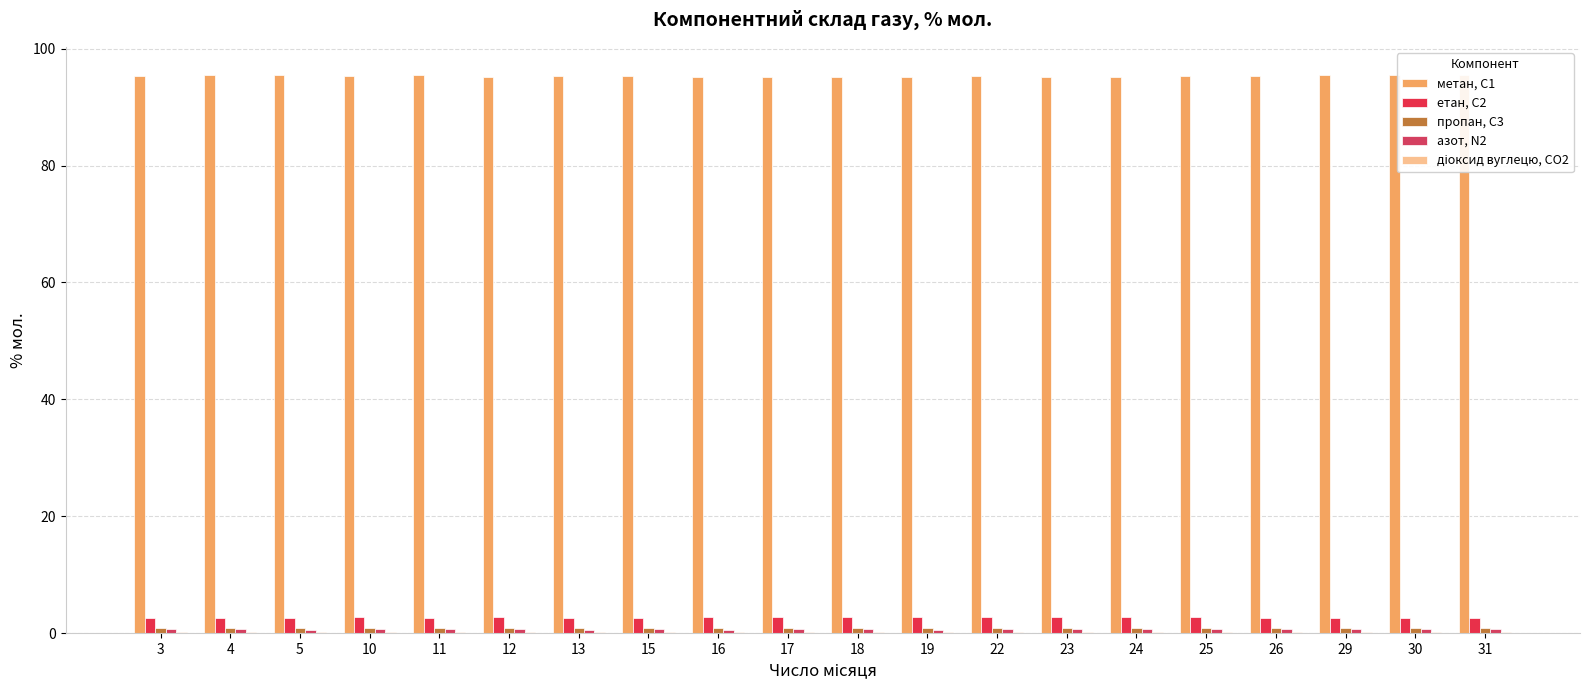

Are the bars grouped side by side (vs. stacked)?

Yes